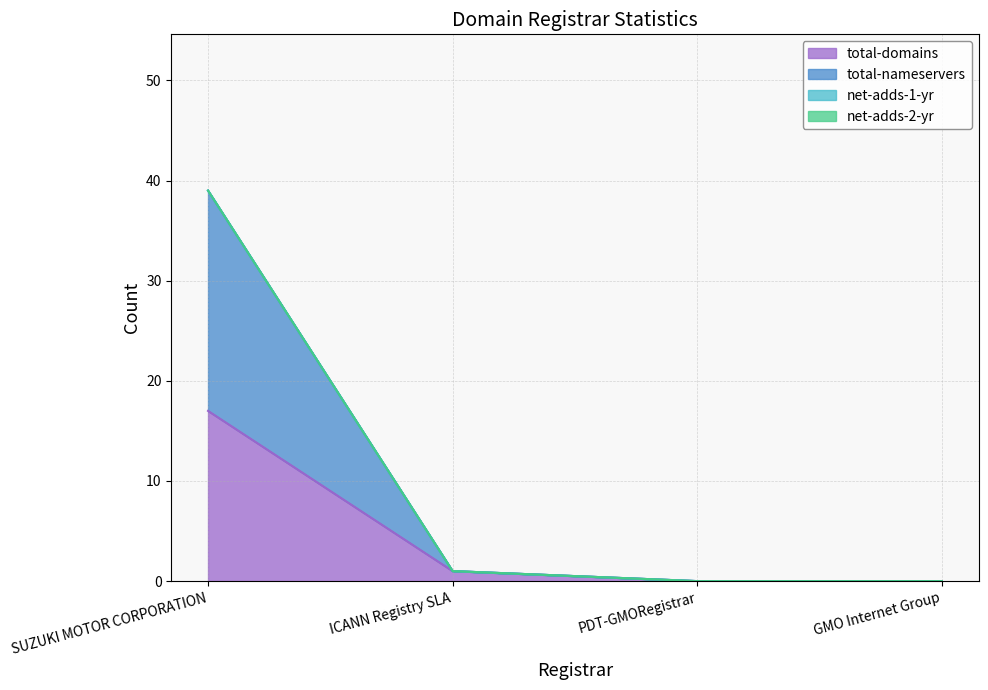

How many data points in total-nameservers are above 1?

1